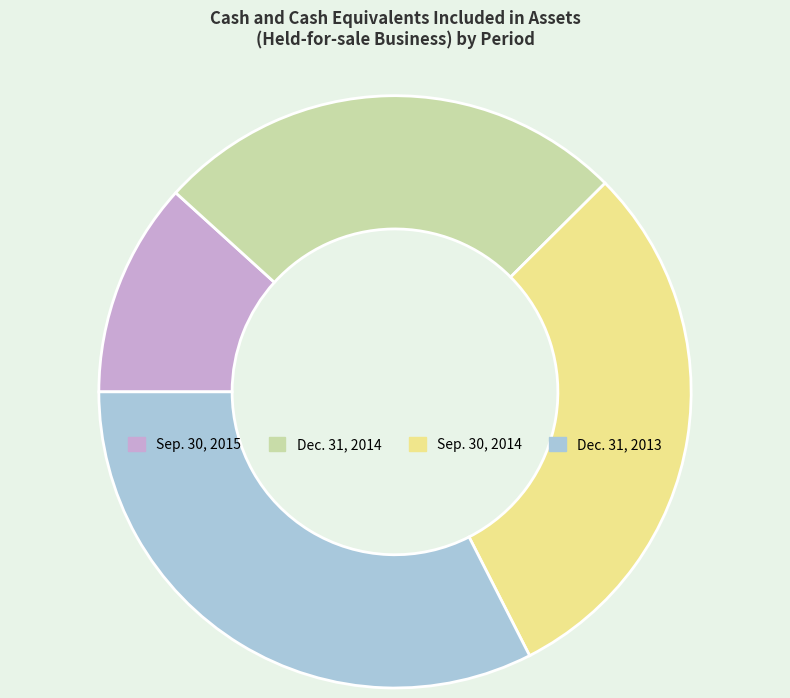

What is the smallest slice in the pie chart?

Sep. 30, 2015